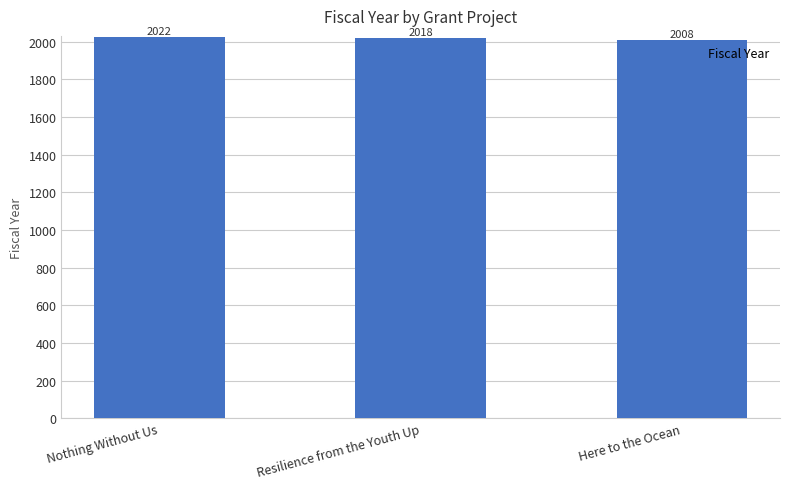

What is the difference between the values at Here to the Ocean and Nothing Without Us?

14